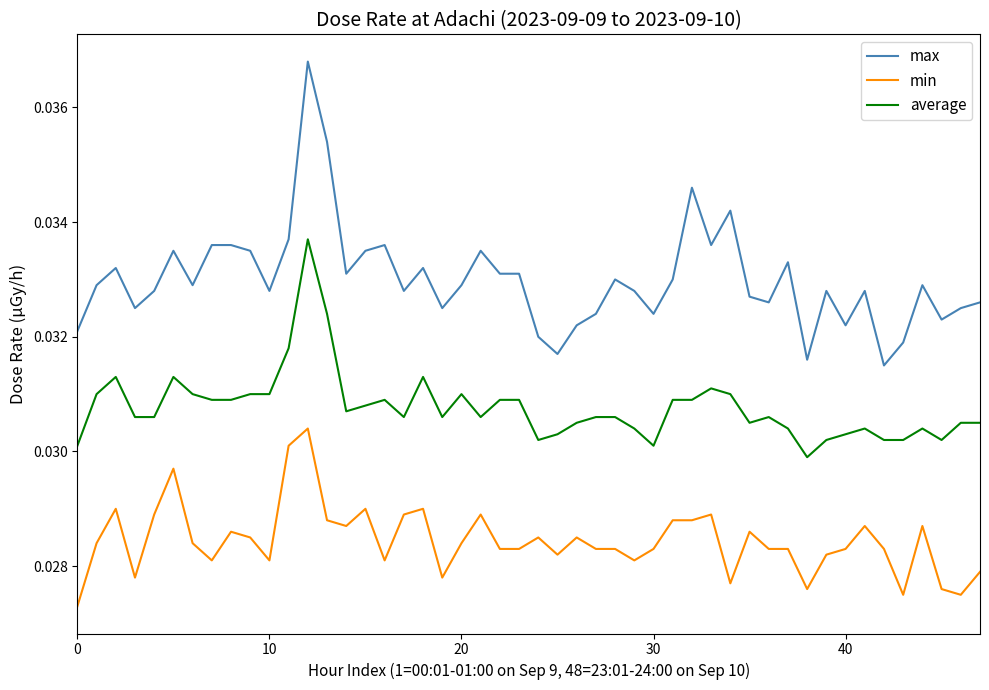

Which series has the widest spread of values?

max